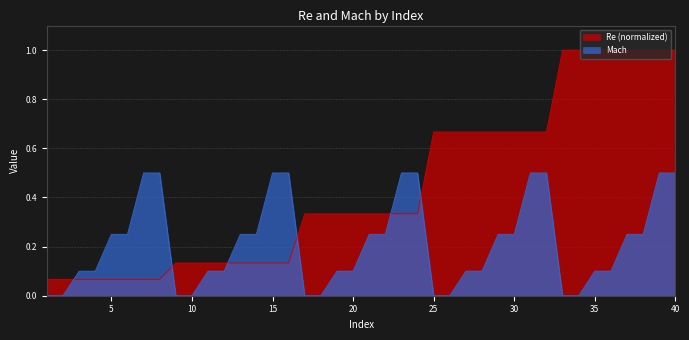

Rank the categories by Mach value from highest to lowest.

7, 8, 15, 16, 23, 24, 31, 32, 39, 40, 5, 6, 13, 14, 21, 22, 29, 30, 37, 38, 3, 4, 11, 12, 19, 20, 27, 28, 35, 36, 1, 2, 9, 10, 17, 18, 25, 26, 33, 34